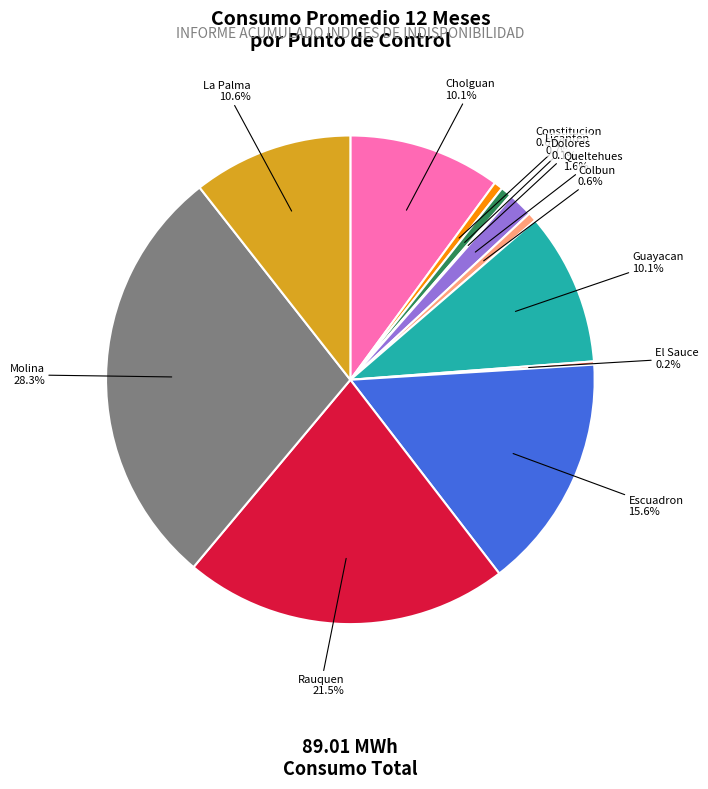

Is there a majority slice in this chart?

No